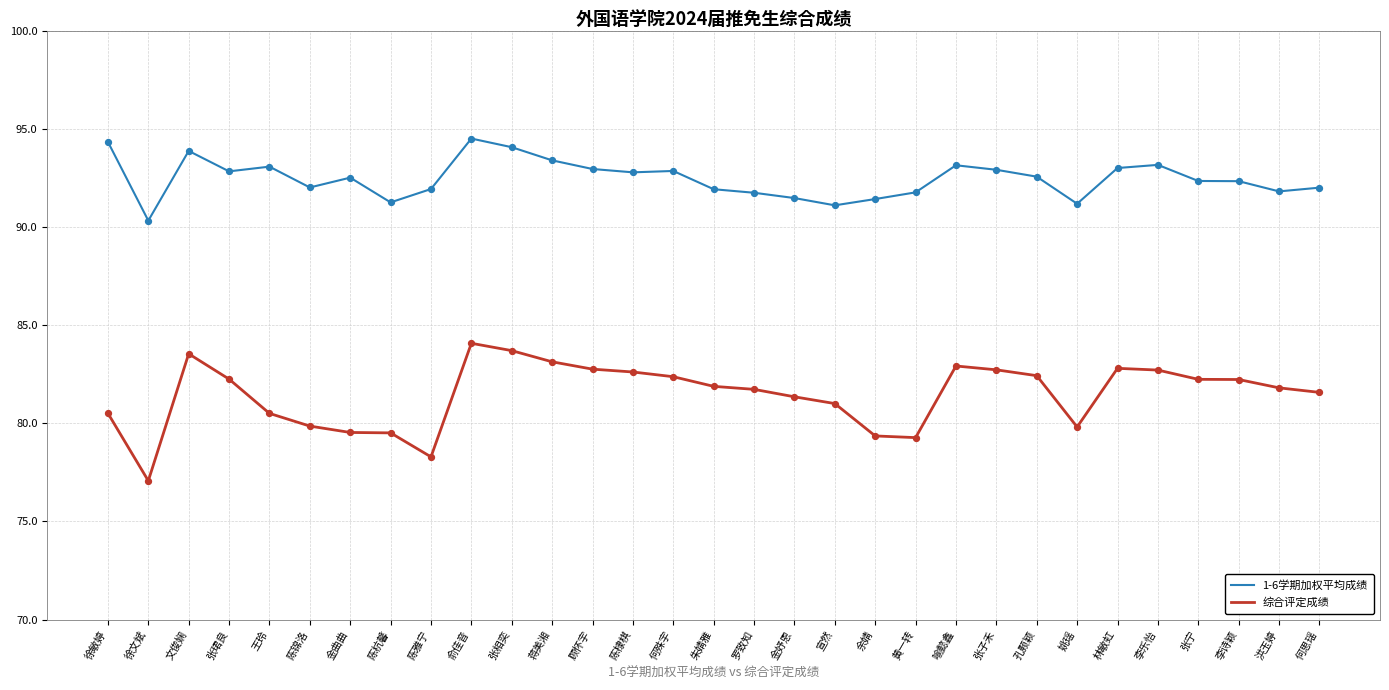

At how many categories does at least one series exceed 79?

31